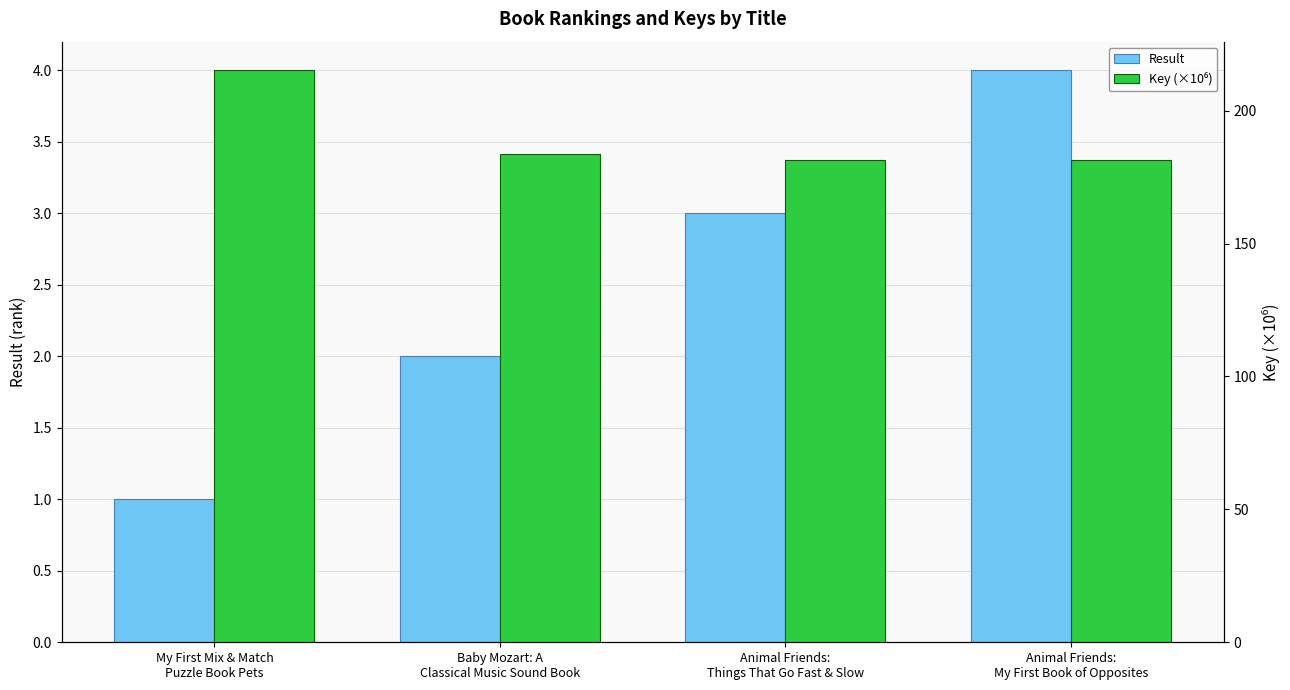

What is the sum of all Key (×10⁶) values?

761.6